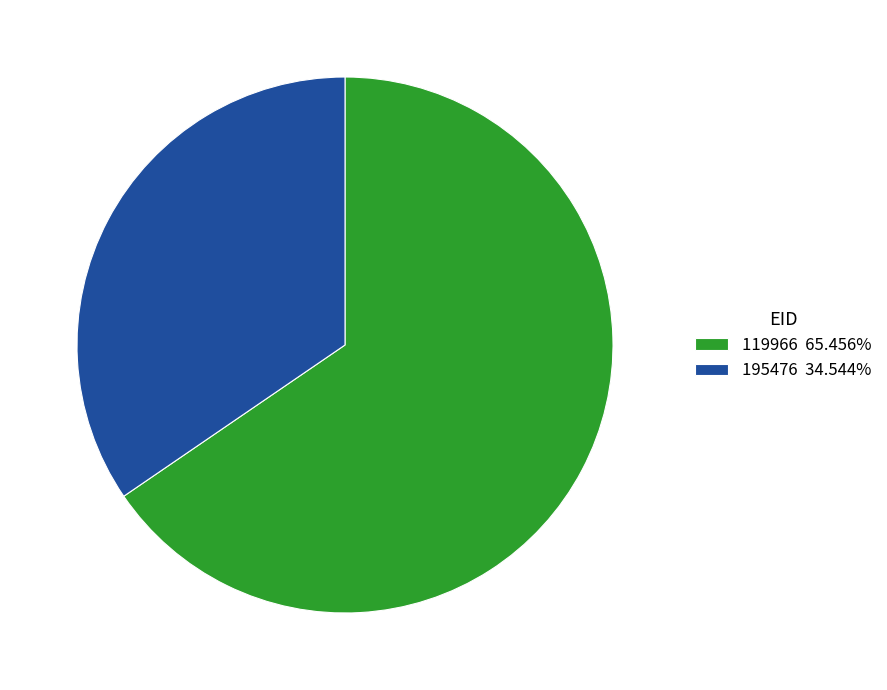

The 195476 slice represents 22% of the pie. True or false?

False